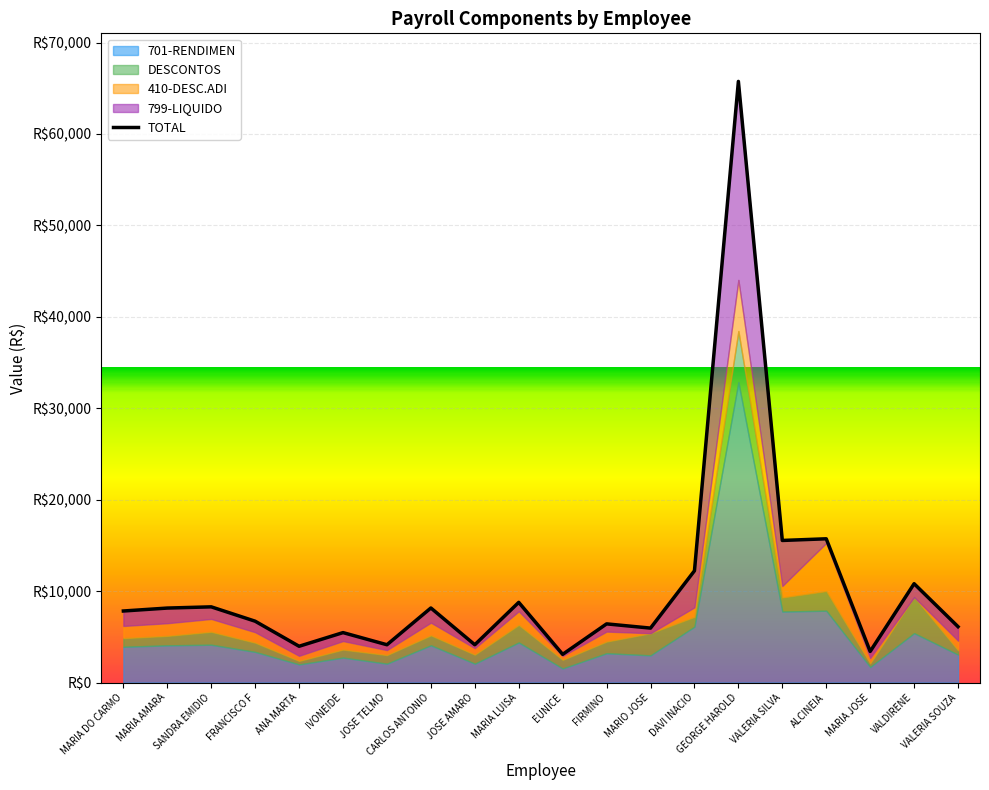

True or false: the data shows 7829.1 at MARIA DO CARMO.

True